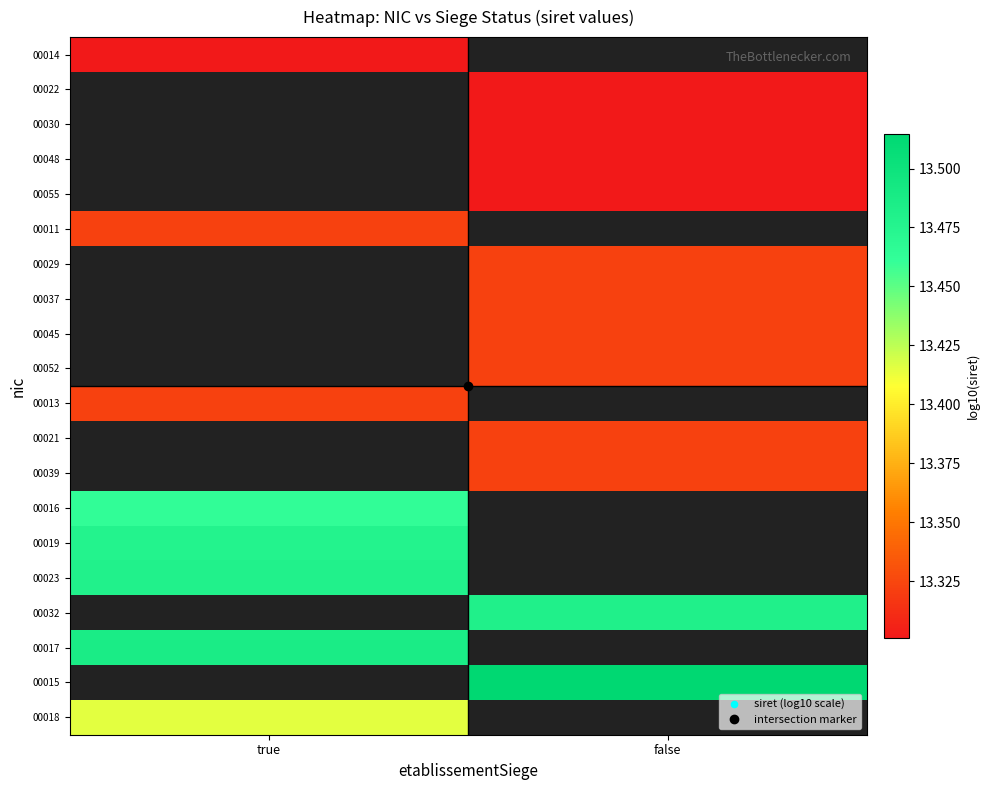

How many categories are shown in the chart?

2